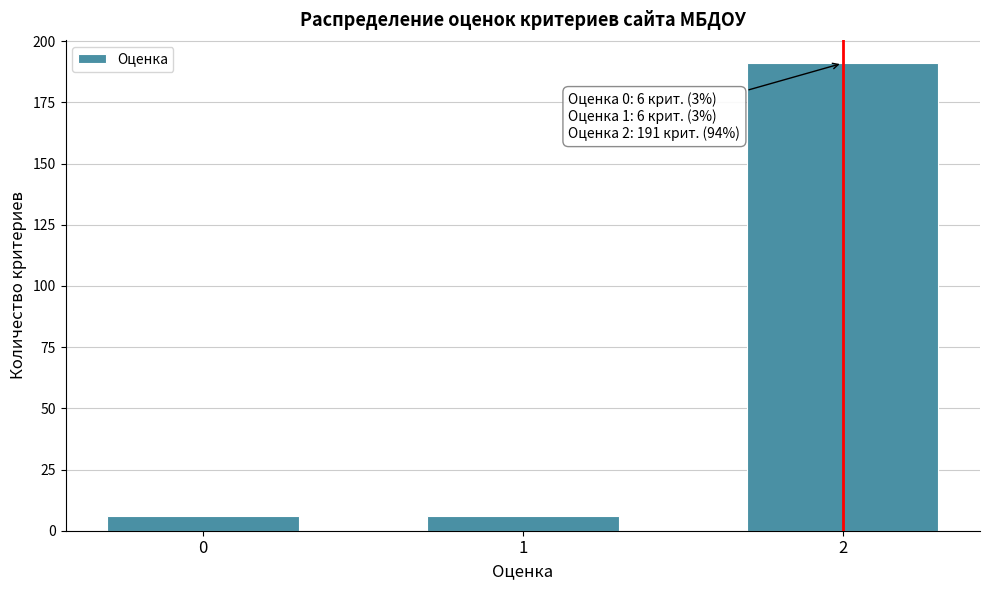

Reading left to right, transcribe all the data shown in this chart.

6	6	191